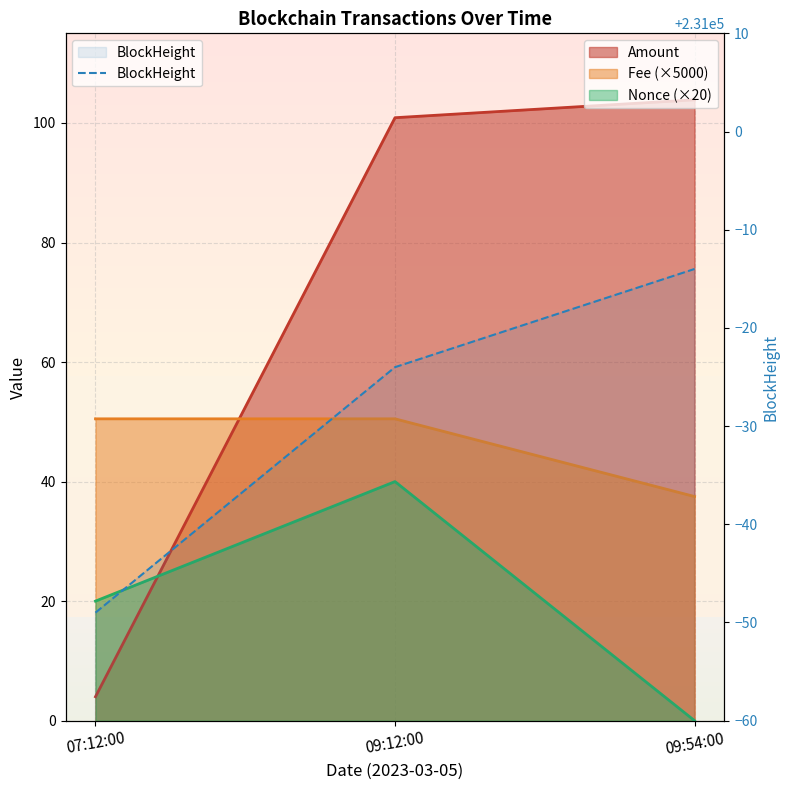

Between 09:12:00 and 07:12:00, which is larger?

09:12:00